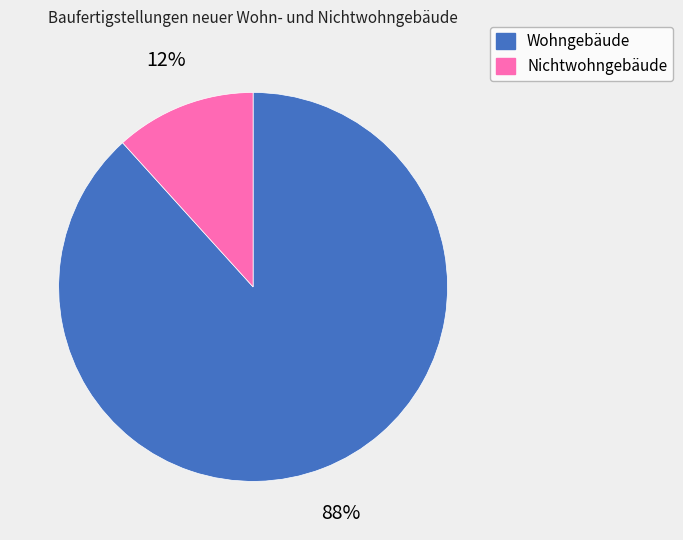

What percentage is the Wohngebäude slice, to the nearest percent?

88%